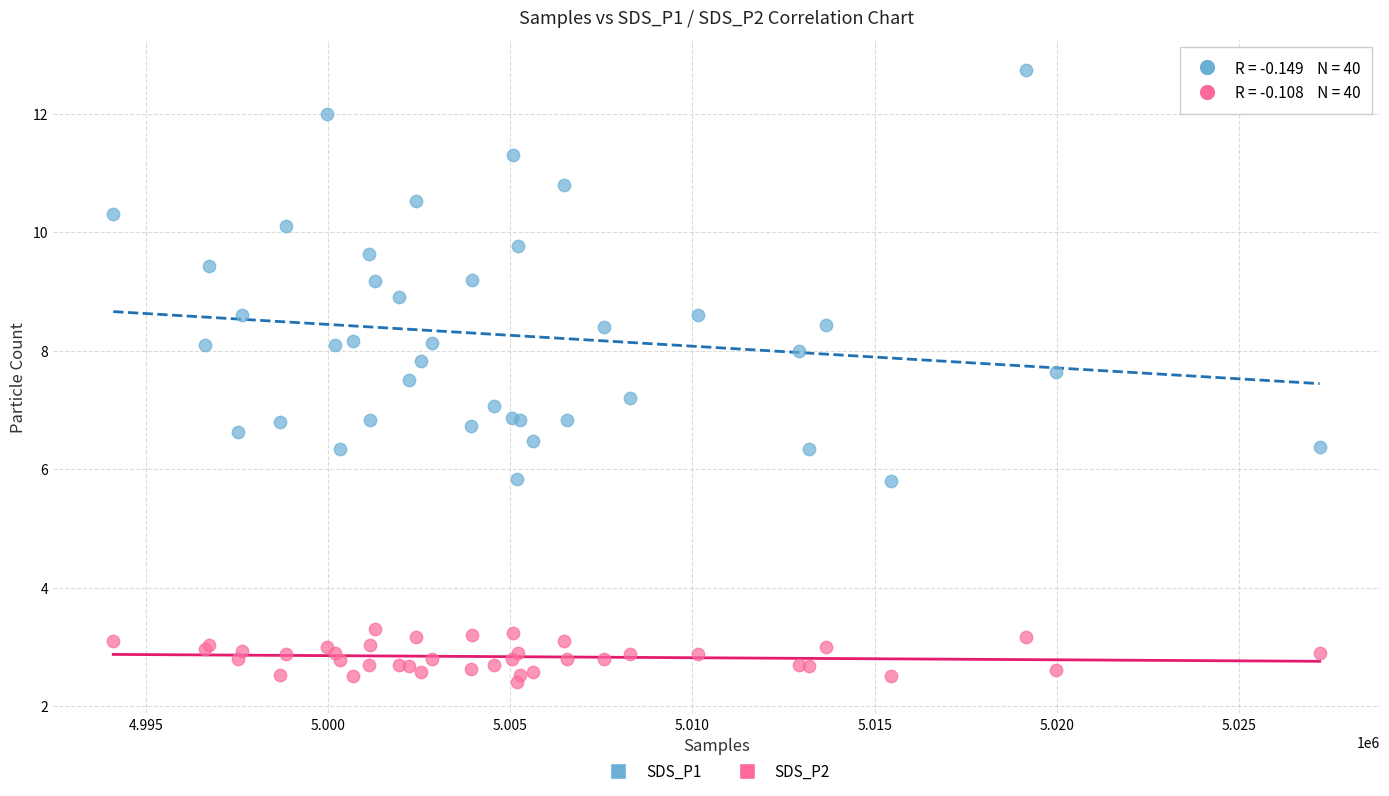

Which series has the largest Y range (max minus min)?

SDS_P1